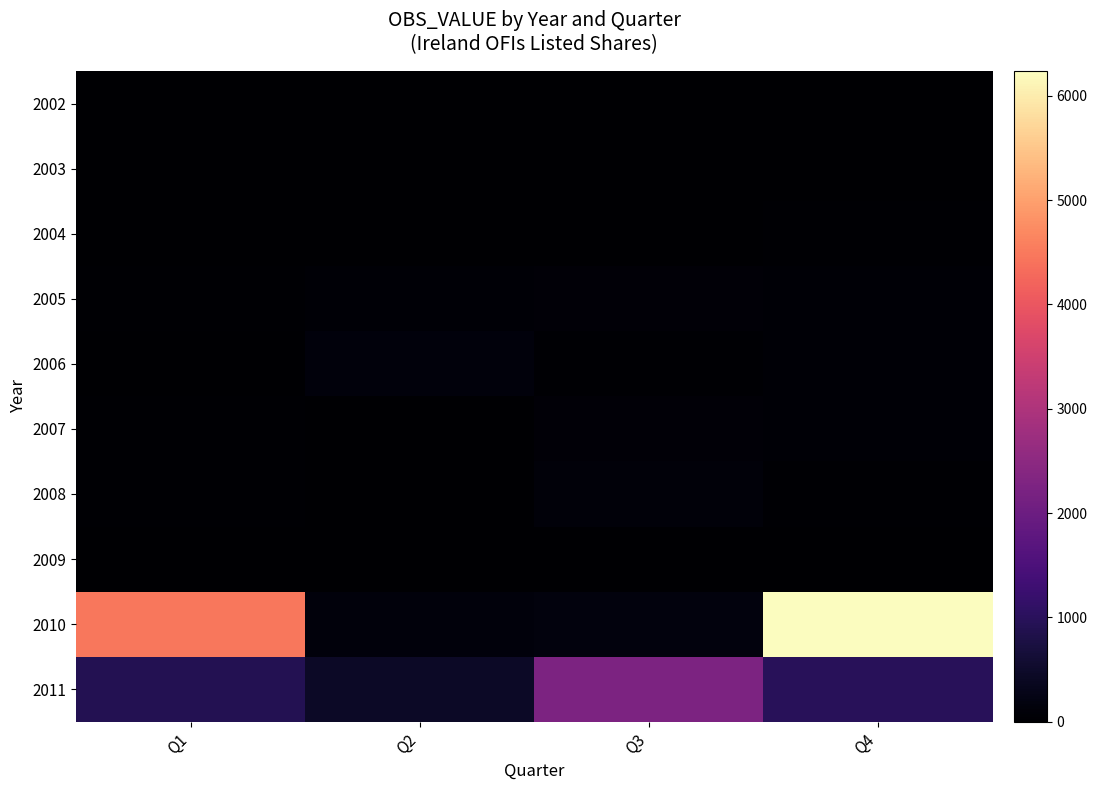

What is the greatest value displayed?

6236